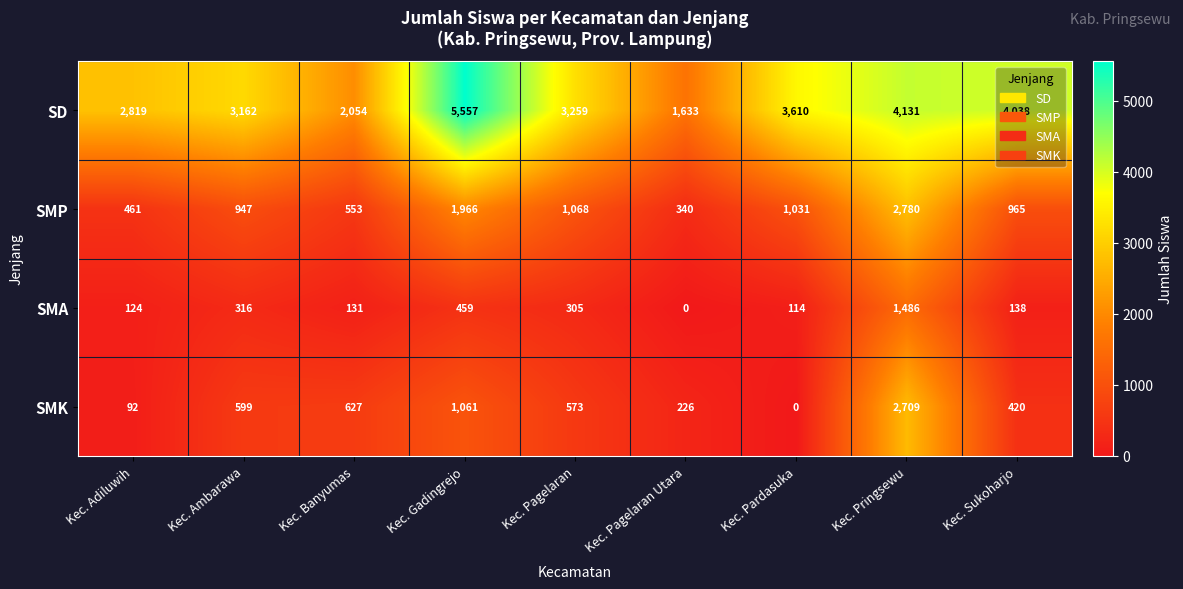

How many data points does each series have?

9